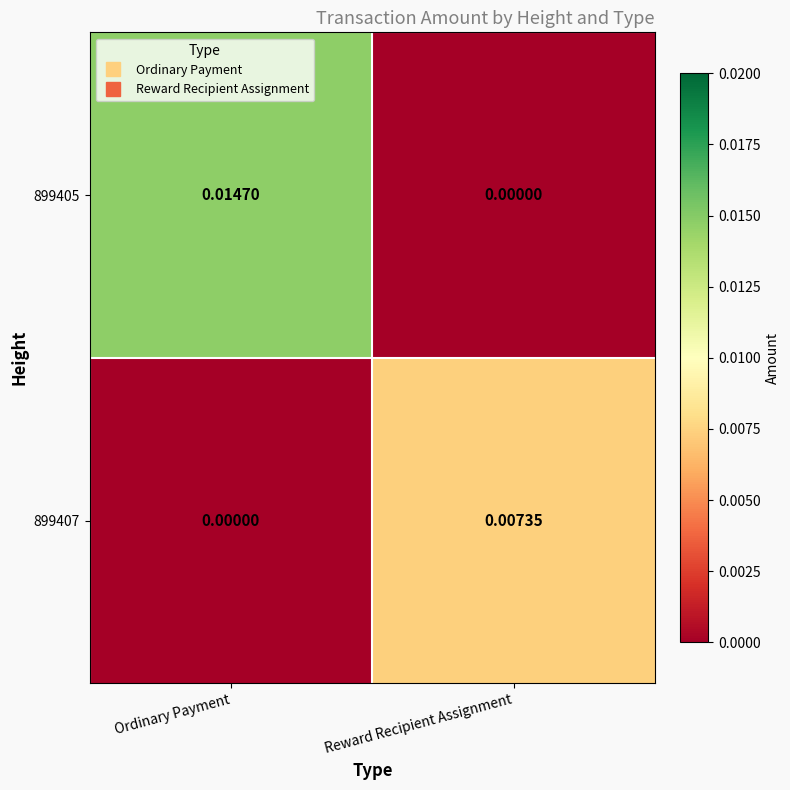

Which series changed the most between Ordinary Payment and Reward Recipient Assignment?

899405